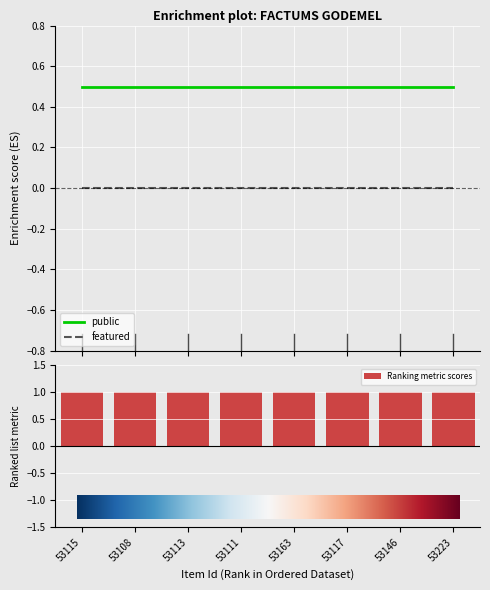

What is the value of the Ranking metric scores bar at the 5th from the left?

1.0